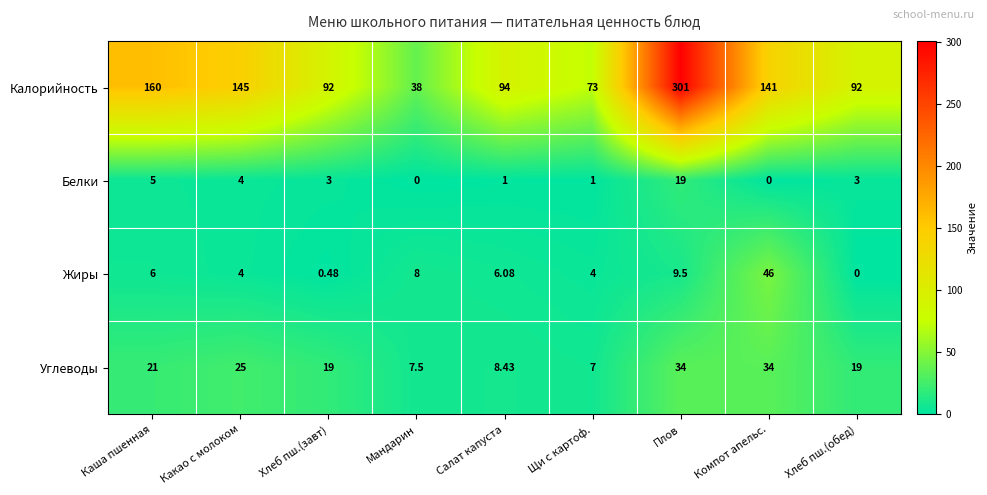

Which series changed the most between Салат капуста and Хлеб пш.(обед)?

Углеводы